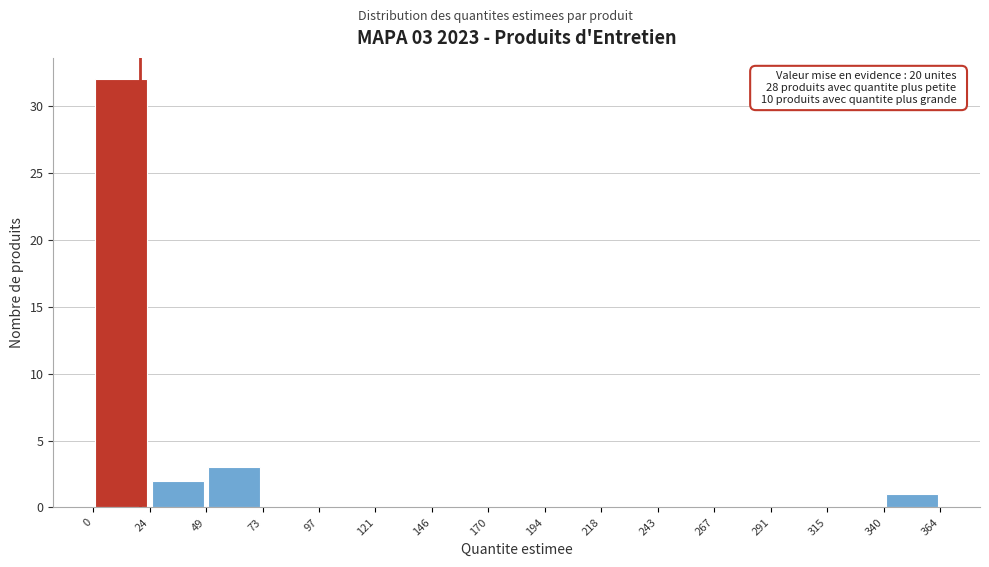

Which range on the x-axis has the tallest bar?

0 to 24